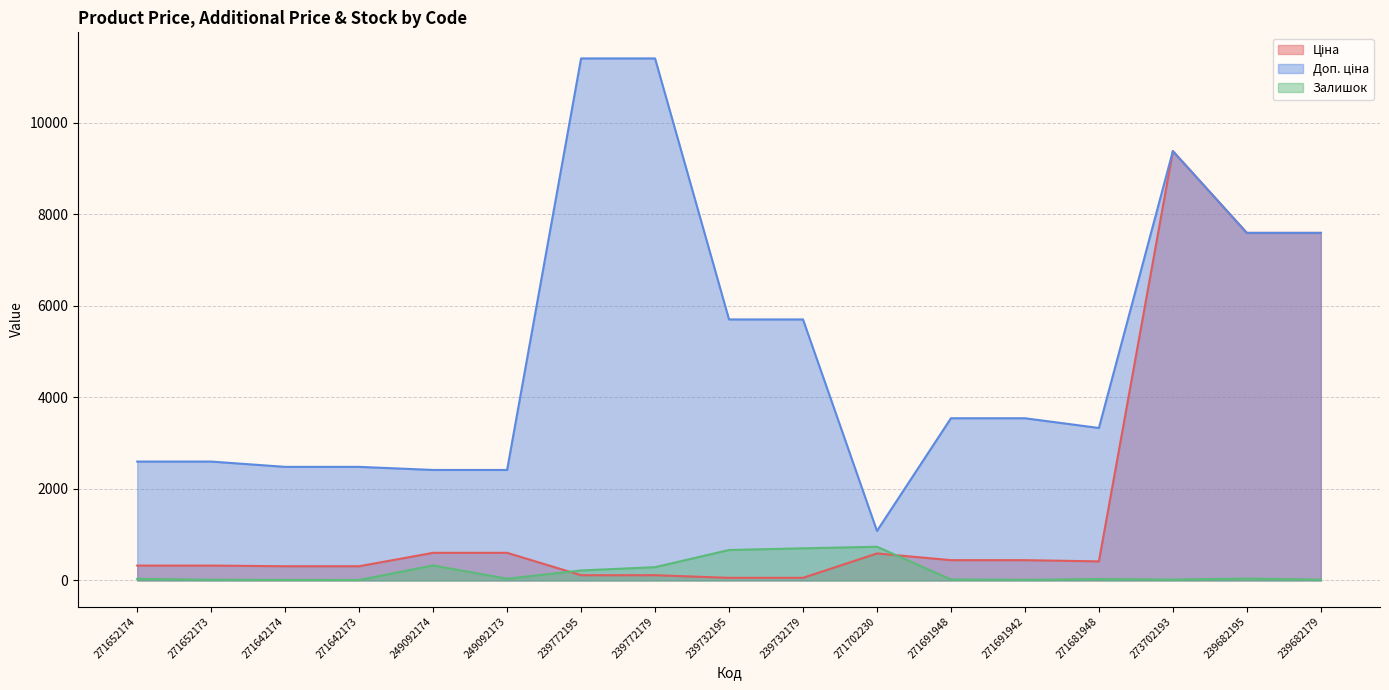

List the labels in order of Доп. ціна value, smallest first.

271702230, 249092174, 249092173, 271642174, 271642173, 271652174, 271652173, 271681948, 271691948, 271691942, 239732195, 239732179, 239682195, 239682179, 273702193, 239772195, 239772179